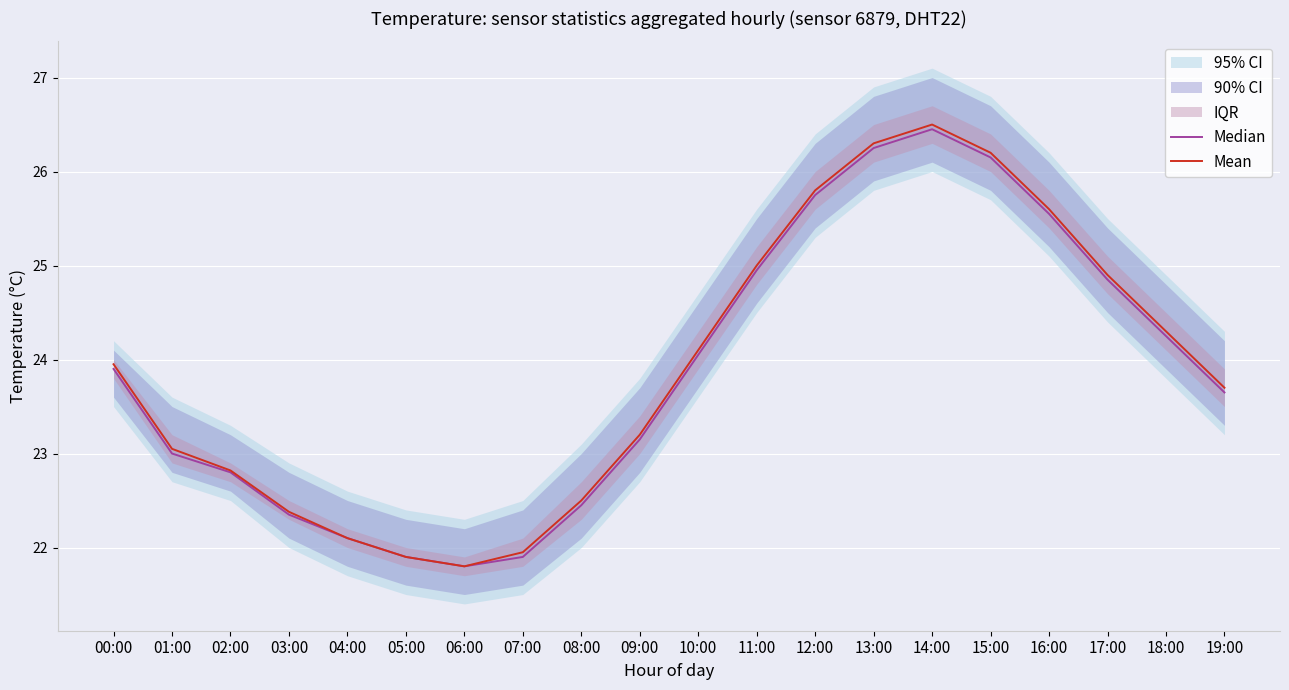

Reading left to right, transcribe all the data shown in this chart.

Median: 23.9	23.0	22.8	22.4	22.1	21.9	21.8	21.9	22.4	23.1	24.1	24.9	25.8	26.2	26.4	26.1	25.6	24.9	24.2	23.6
Mean: 23.9	23.1	22.8	22.4	22.1	21.9	21.8	21.9	22.5	23.2	24.1	25.0	25.8	26.3	26.5	26.2	25.6	24.9	24.3	23.7